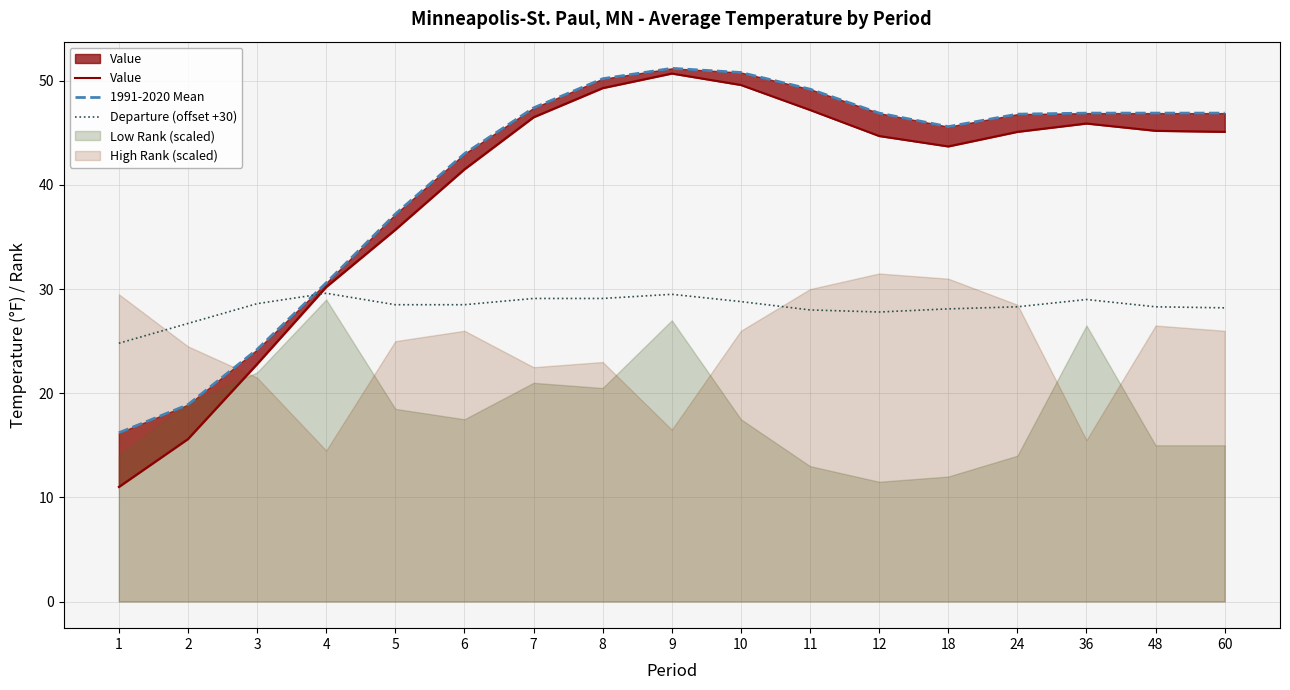

True or false: Departure (offset +30) has a value of 28.0 at 11.

True